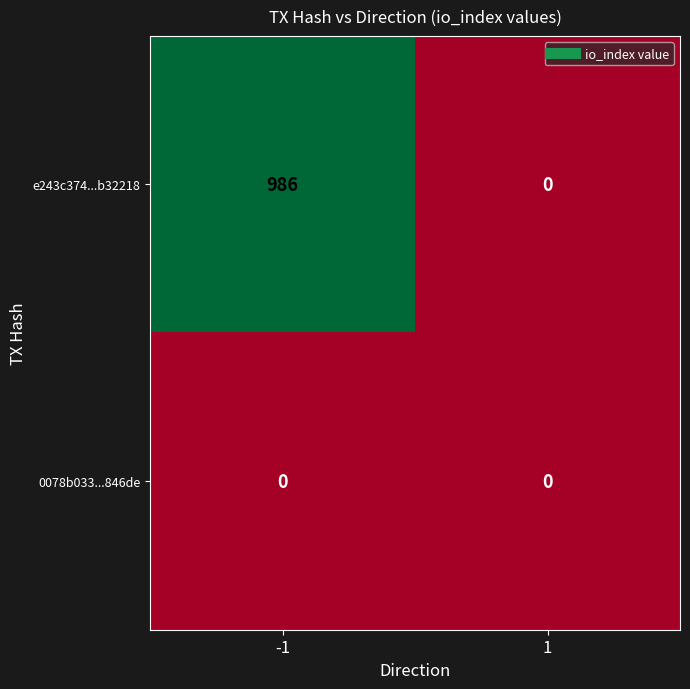

True or false: e243c374...b32218 has a value of -383 at 1.

False